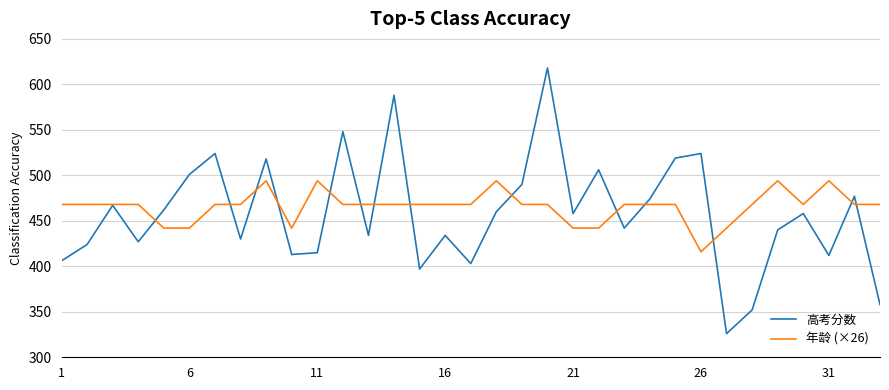

List the series in order of their peak value, highest first.

高考分数, 年龄 (×26)